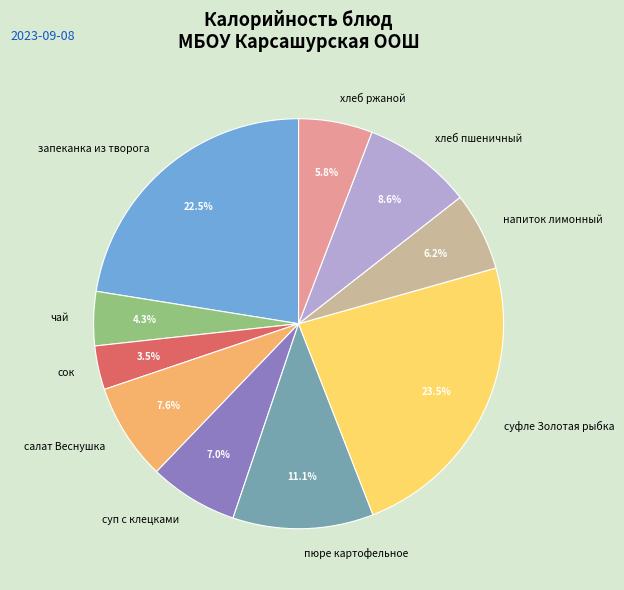

Combined, do суфле Золотая рыбка and хлеб ржаной account for over 50%?

No